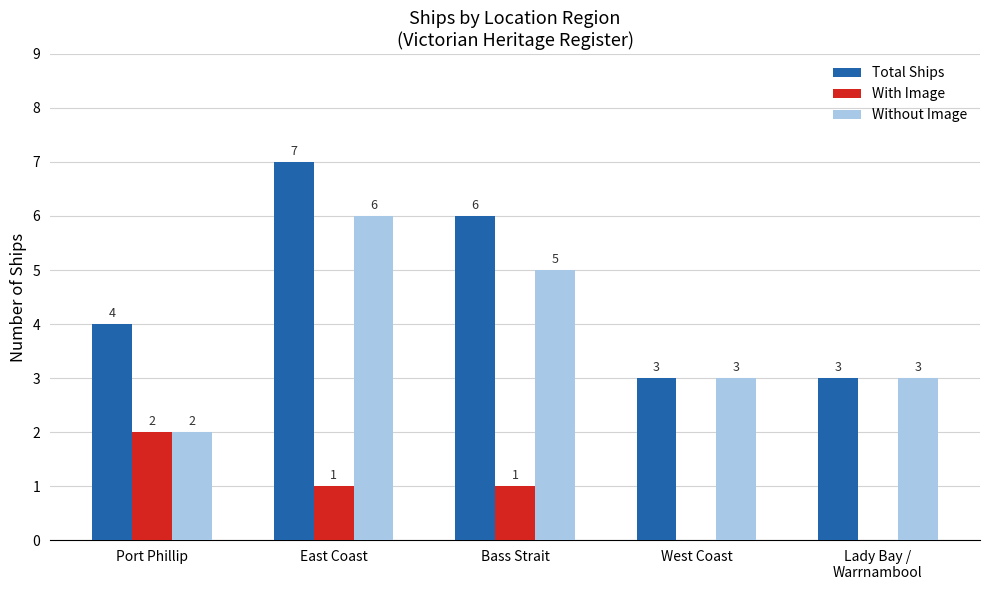

Reading left to right, transcribe all the data shown in this chart.

Total Ships: Port Phillip=4	East Coast=7	Bass Strait=6	West Coast=3	Lady Bay /
Warrnambool=3
With Image: Port Phillip=2	East Coast=1	Bass Strait=1	West Coast=0	Lady Bay /
Warrnambool=0
Without Image: Port Phillip=2	East Coast=6	Bass Strait=5	West Coast=3	Lady Bay /
Warrnambool=3